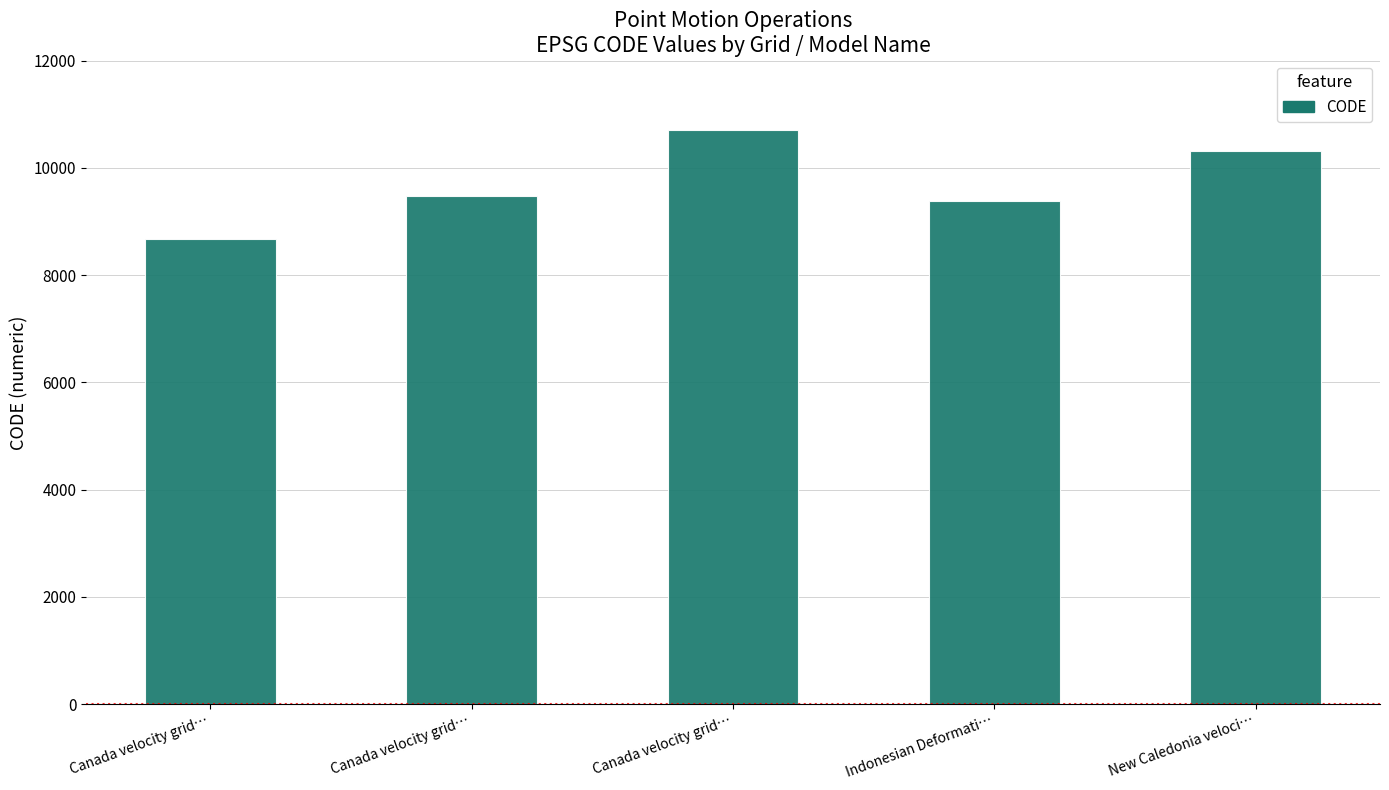

What is the sum of all values?

48564